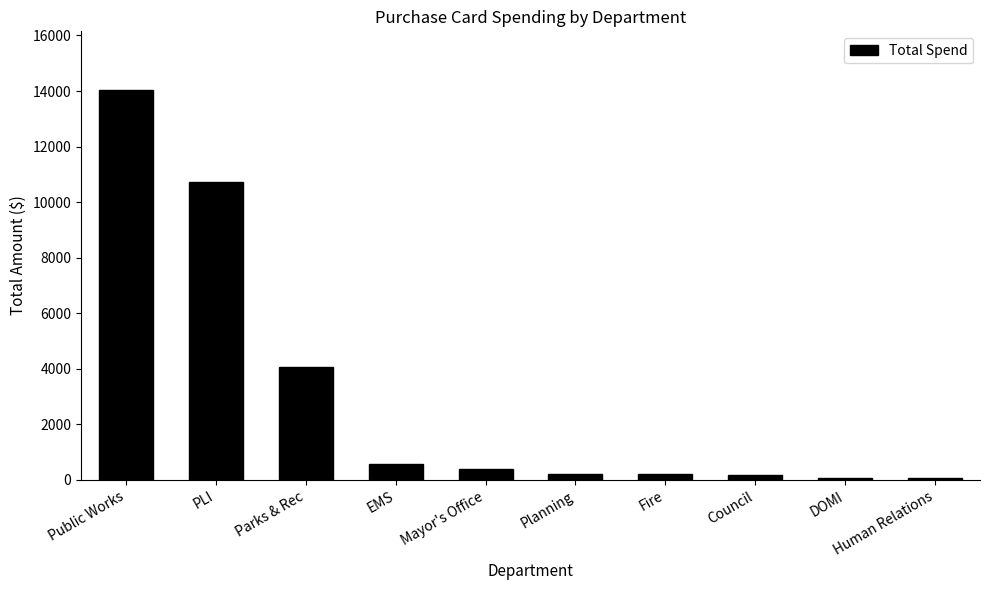

At which label is the value closest to 7054?

Parks & Rec